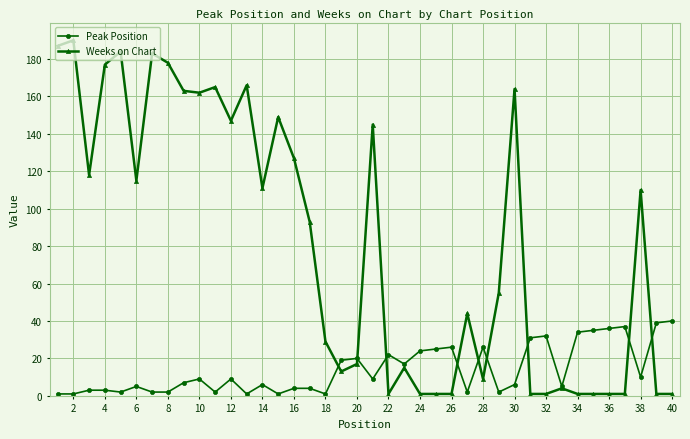

How many categories are shown in the chart?

40